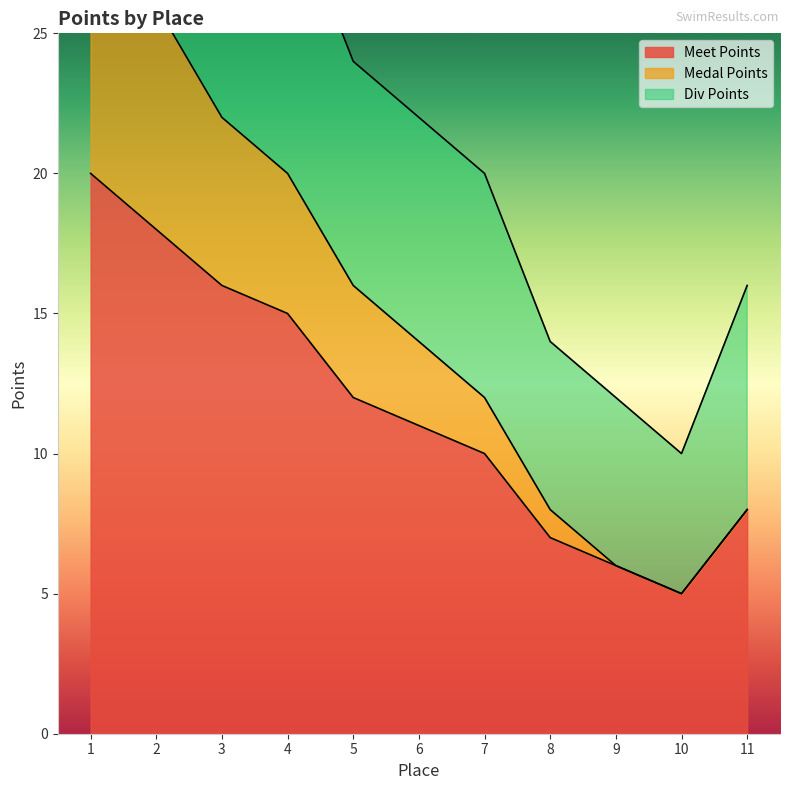

What is the sum of all Meet Points values?

128